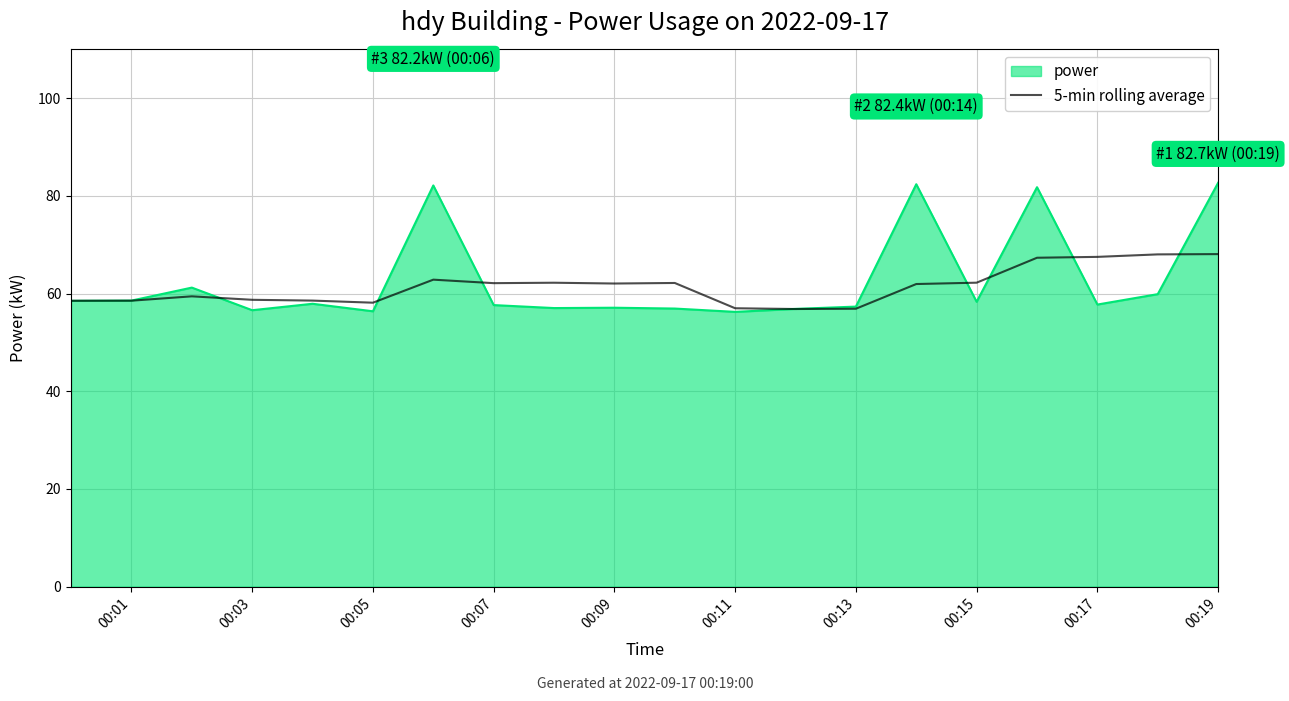

Which series has the widest spread of values?

power